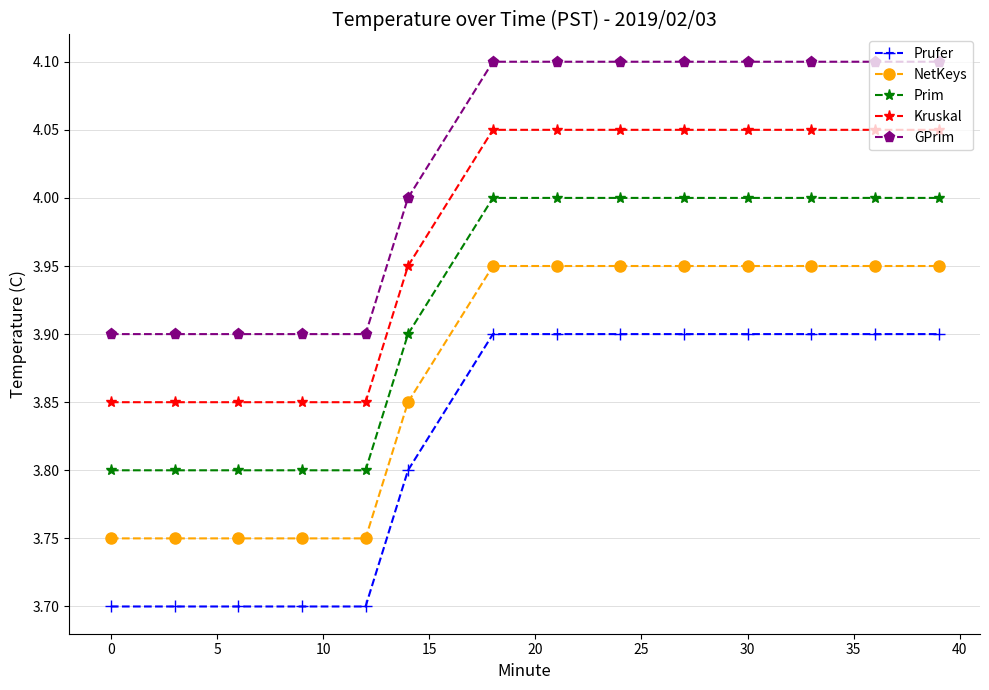

How many lines are shown in the chart?

5